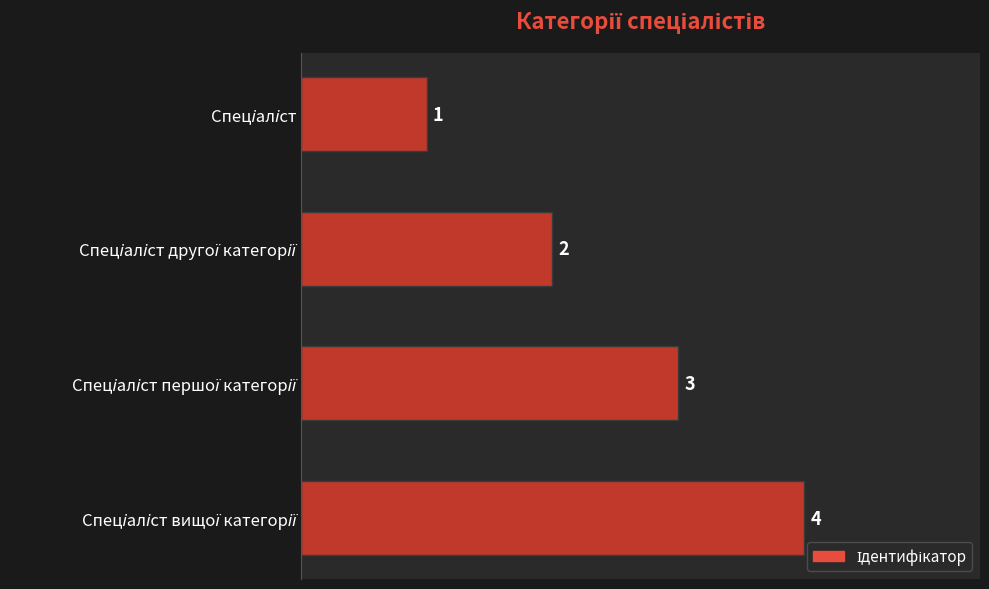

What is the value of the 1st bar from the top?

1